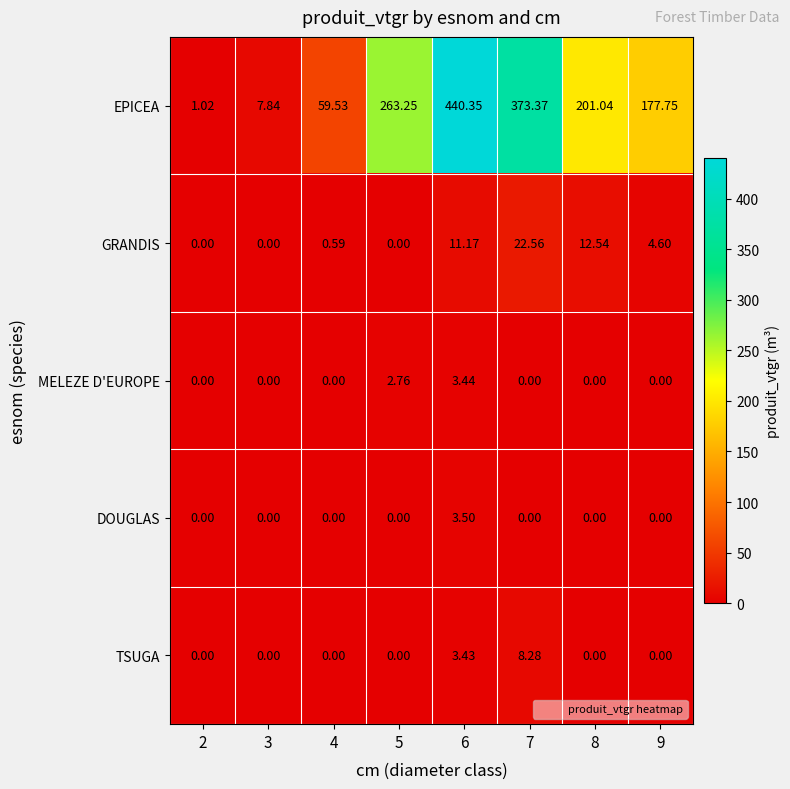

Which series has the largest total across all categories?

EPICEA